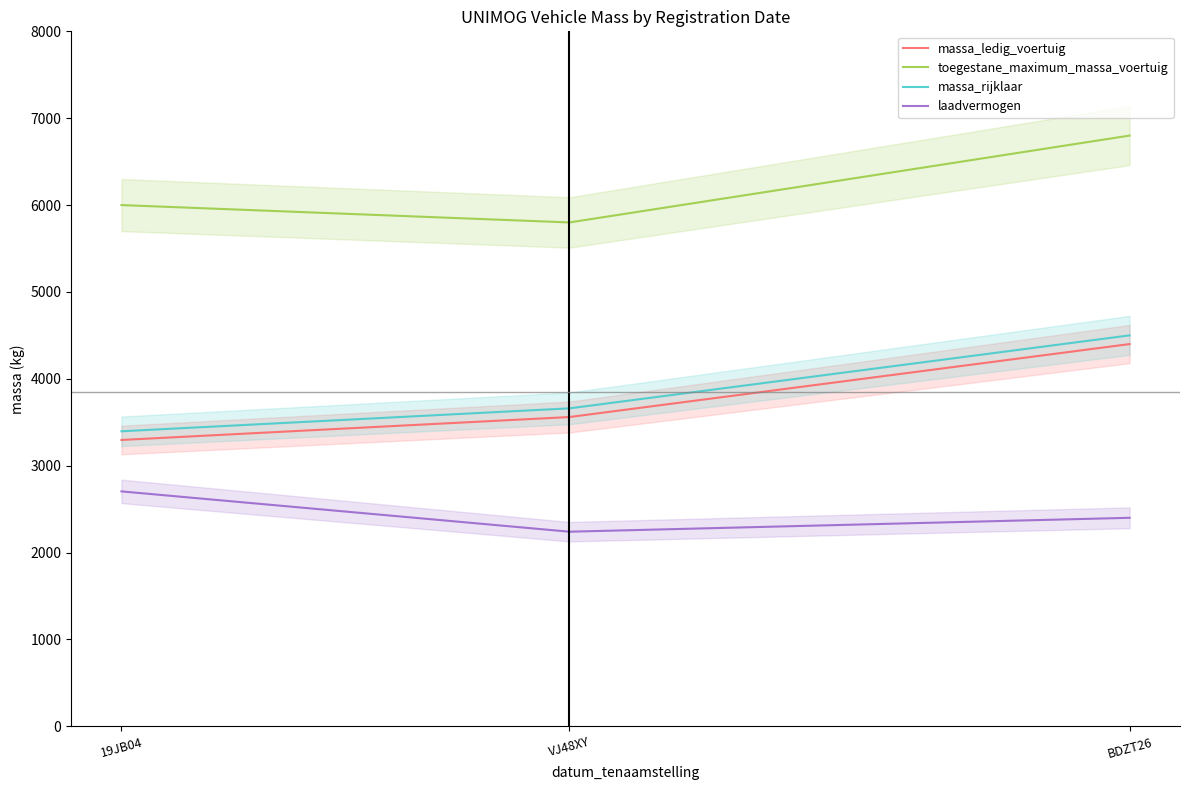

What is the sum of all massa_ledig_voertuig values?

11256